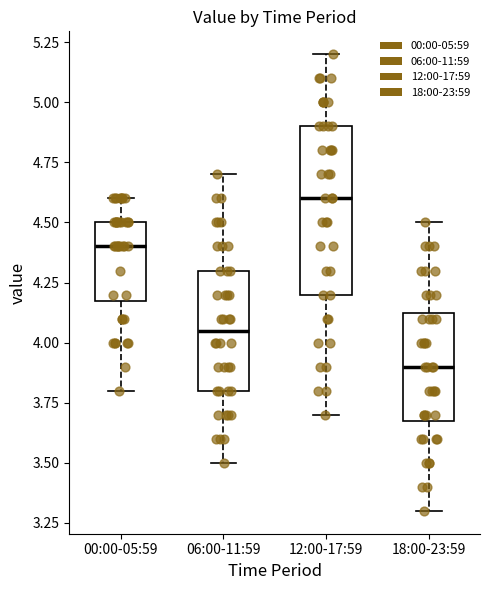

Reading left to right, transcribe this box plot: for each box, give where its median line is, the range the box spans, and where its two whiskers end, as read against the y-axis. The values are not printed on the chart, so give them approximately, as read against the axis.

00:00-05:59: median 4.40, box 4.20 to 4.50, whiskers 3.80 to 4.60
06:00-11:59: median 4.05, box 3.80 to 4.30, whiskers 3.50 to 4.70
12:00-17:59: median 4.60, box 4.20 to 4.90, whiskers 3.70 to 5.20
18:00-23:59: median 3.90, box 3.70 to 4.15, whiskers 3.30 to 4.50